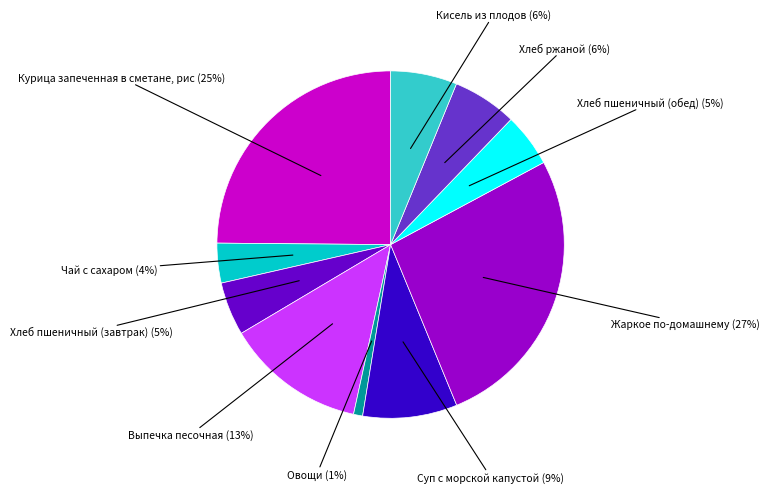

To the nearest percent, what is the average slice percentage?

10%